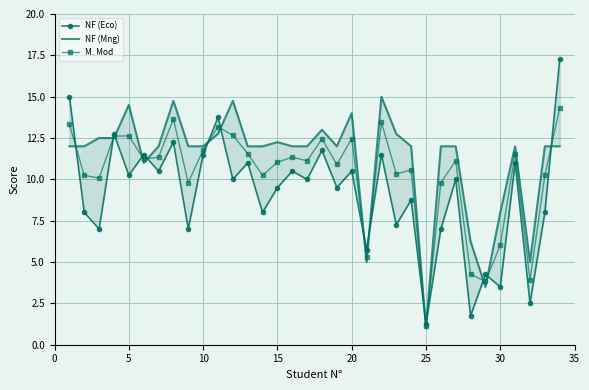

What is the difference between the maximum and minimum values in the M. Mod series?

13.2